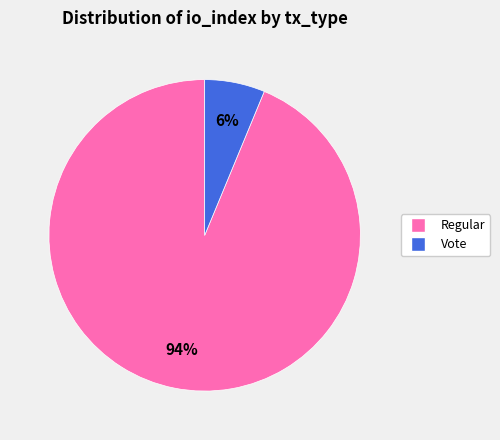

How many slices are in this pie chart?

2